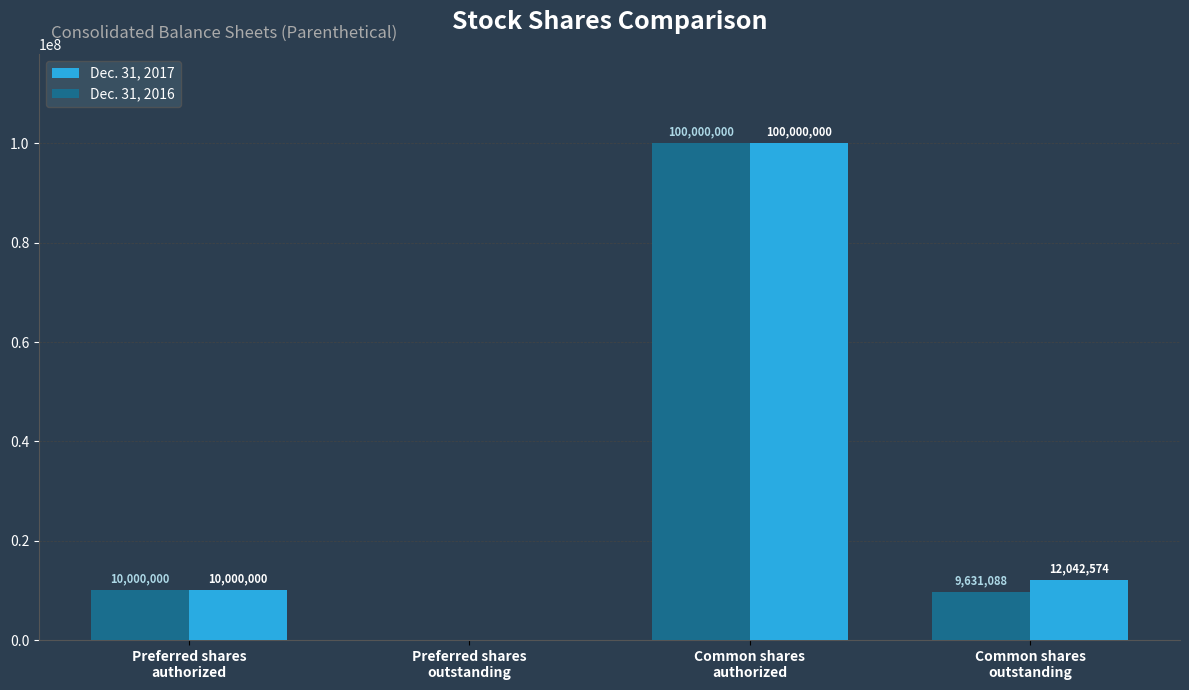

Which series changed the most between Preferred shares
outstanding and Common shares
outstanding?

Dec. 31, 2017